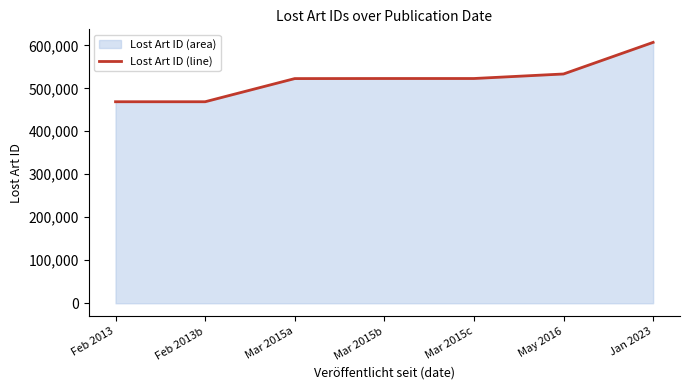

Does the chart display data point markers on the line(s)?

No